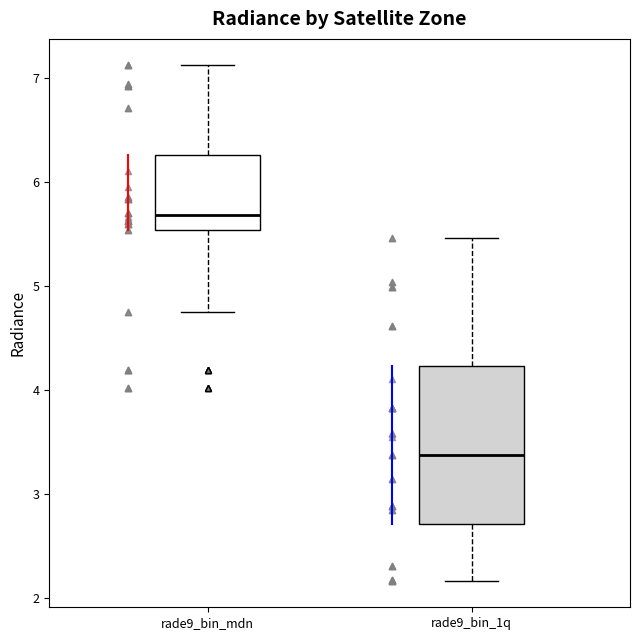

Comparing the boxes themselves (not the whiskers), which one is the tallest?

rade9_bin_1q